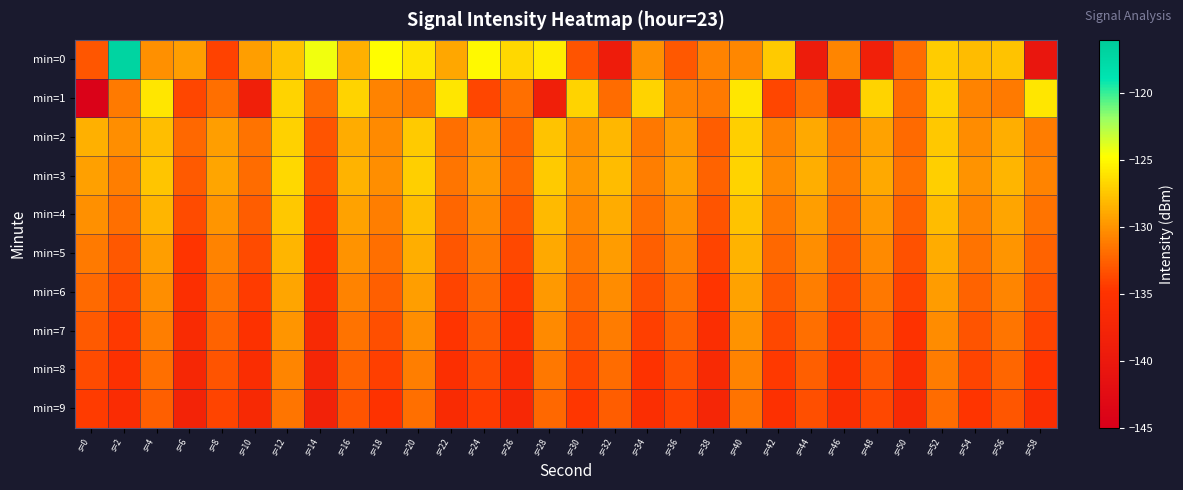

What is the minimum value shown in the chart?

-144.4